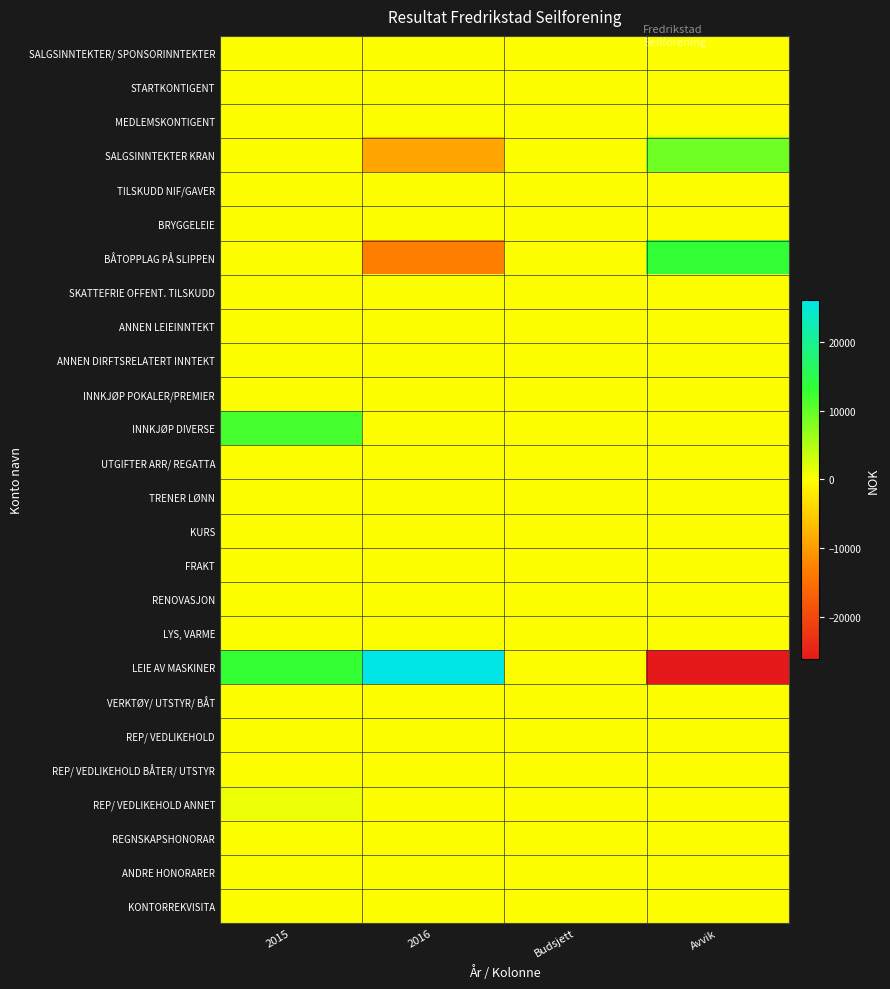

Reading left to right, transcribe all the data shown in this chart.

SALGSINNTEKTER/ SPONSORINNTEKTER: 2015=0	2016=0	Budsjett=0	Avvik=0
STARTKONTIGENT: 2015=0	2016=0	Budsjett=0	Avvik=0
MEDLEMSKONTIGENT: 2015=0	2016=0	Budsjett=0	Avvik=0
SALGSINNTEKTER KRAN: 2015=0	2016=-9090	Budsjett=0	Avvik=9090
TILSKUDD NIF/GAVER: 2015=0	2016=0	Budsjett=0	Avvik=0
BRYGGELEIE: 2015=0	2016=0	Budsjett=0	Avvik=0
BÅTOPPLAG PÅ SLIPPEN: 2015=0	2016=-13215	Budsjett=0	Avvik=13215
SKATTEFRIE OFFENT. TILSKUDD: 2015=0	2016=0	Budsjett=0	Avvik=0
ANNEN LEIEINNTEKT: 2015=0	2016=0	Budsjett=0	Avvik=0
ANNEN DIRFTSRELATERT INNTEKT: 2015=0	2016=0	Budsjett=0	Avvik=0
INNKJØP POKALER/PREMIER: 2015=0	2016=0	Budsjett=0	Avvik=0
INNKJØP DIVERSE: 2015=11775	2016=0	Budsjett=0	Avvik=0
UTGIFTER ARR/ REGATTA: 2015=0	2016=0	Budsjett=0	Avvik=0
TRENER LØNN: 2015=0	2016=0	Budsjett=0	Avvik=0
KURS: 2015=0	2016=0	Budsjett=0	Avvik=0
FRAKT: 2015=0	2016=0	Budsjett=0	Avvik=0
RENOVASJON: 2015=0	2016=0	Budsjett=0	Avvik=0
LYS, VARME: 2015=0	2016=0	Budsjett=0	Avvik=0
LEIE AV MASKINER: 2015=13081	2016=26194	Budsjett=0	Avvik=-26194
VERKTØY/ UTSTYR/ BÅT: 2015=0	2016=0	Budsjett=0	Avvik=0
REP/ VEDLIKEHOLD: 2015=0	2016=0	Budsjett=0	Avvik=0
REP/ VEDLIKEHOLD BÅTER/ UTSTYR: 2015=0	2016=0	Budsjett=0	Avvik=0
REP/ VEDLIKEHOLD ANNET: 2015=1223	2016=0	Budsjett=0	Avvik=0
REGNSKAPSHONORAR: 2015=0	2016=0	Budsjett=0	Avvik=0
ANDRE HONORARER: 2015=0	2016=0	Budsjett=0	Avvik=0
KONTORREKVISITA: 2015=0	2016=0	Budsjett=0	Avvik=0